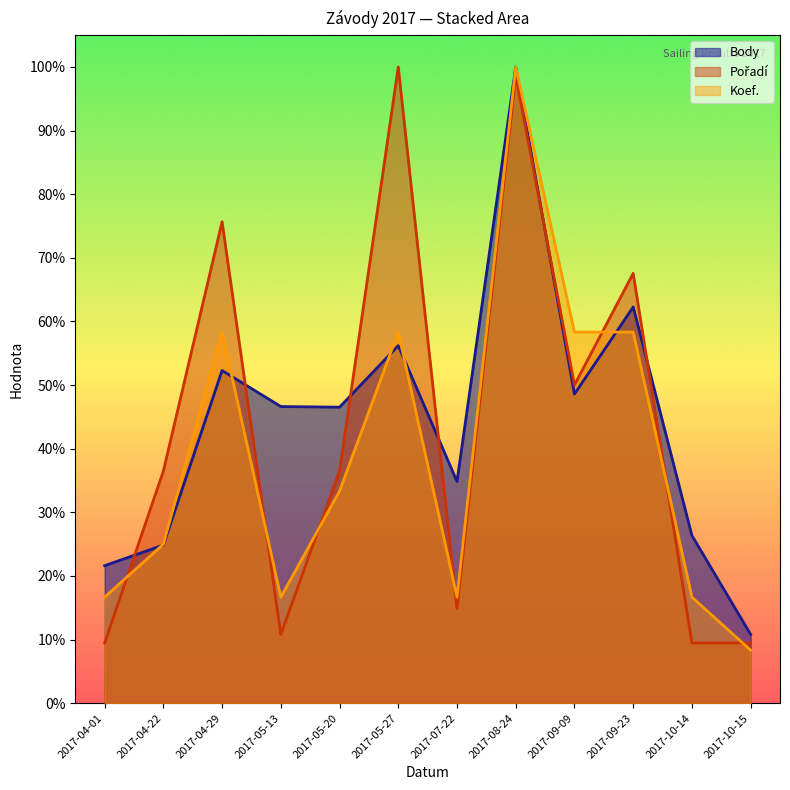

What is the maximum value shown in the chart?

100.0